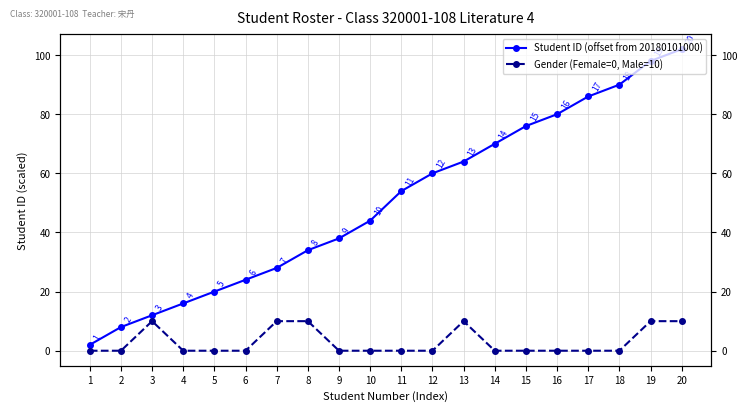

True or false: Gender (Female=0, Male=10) has more than 1 points higher than both neighbors.

True